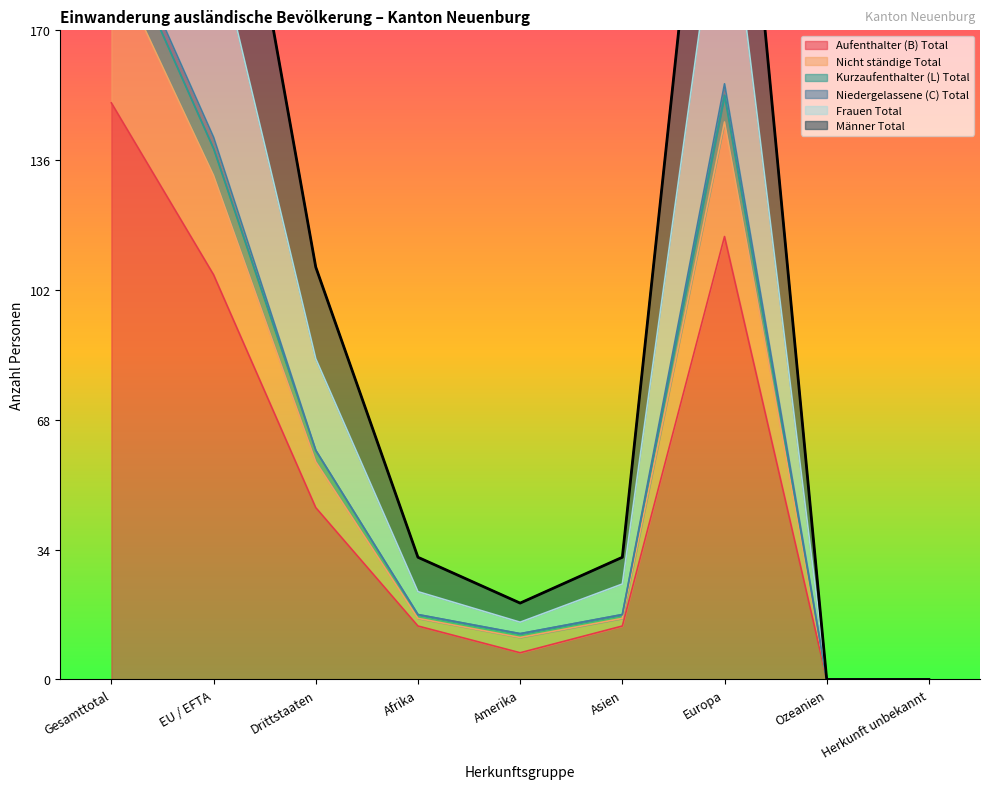

At which category is the sum across all series the highest?

Gesamttotal